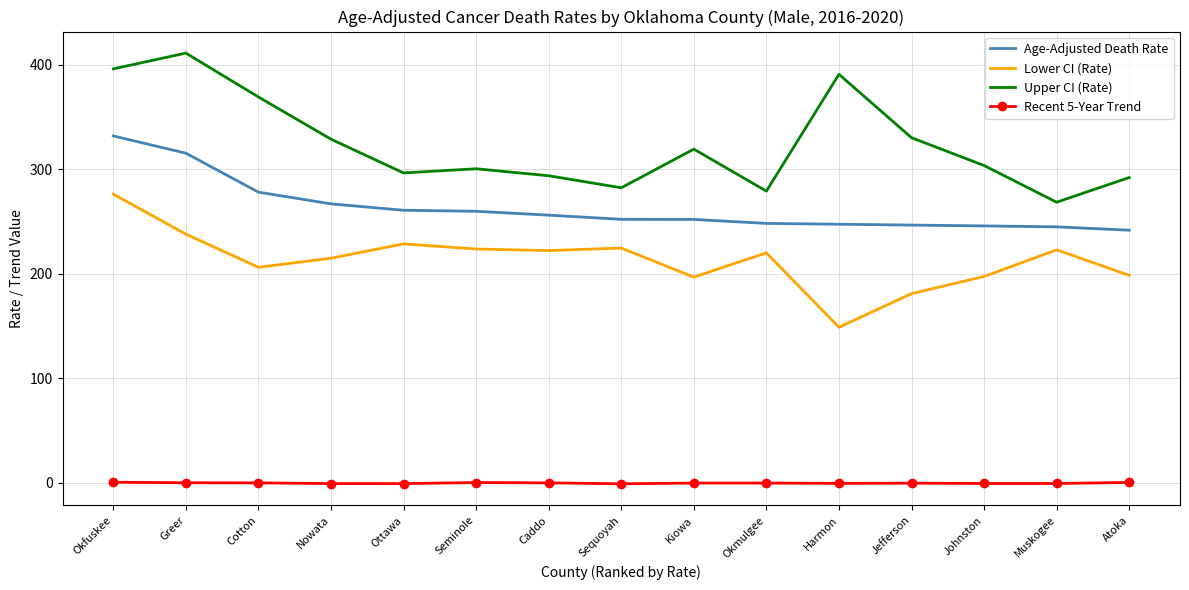

At which category is the sum across all series the highest?

Okfuskee